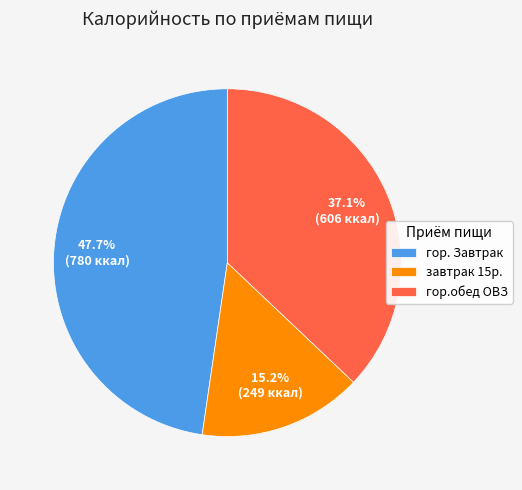

To the nearest percent, what portion does завтрак 15р. represent?

15%